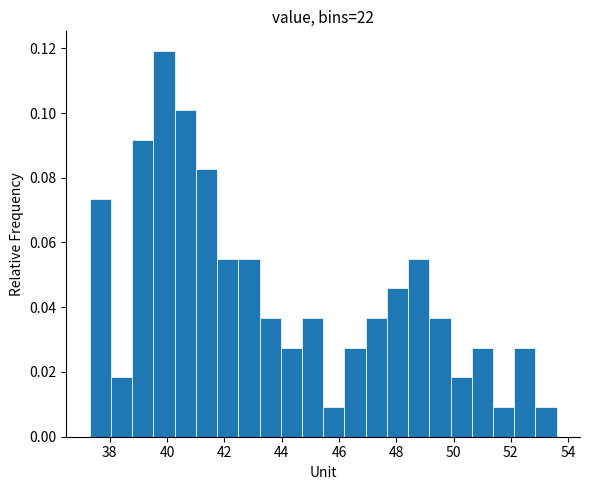

Around what value on the x-axis is the tallest bar? Give the approximate position of its centre, as read against the axis.

39.8